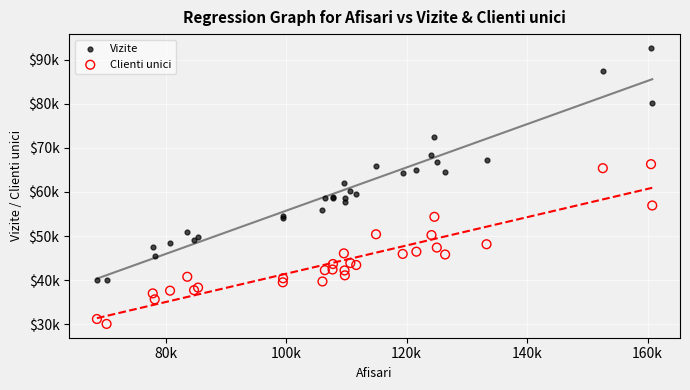

What are all the series names shown in the legend?

Vizite, Clienti unici